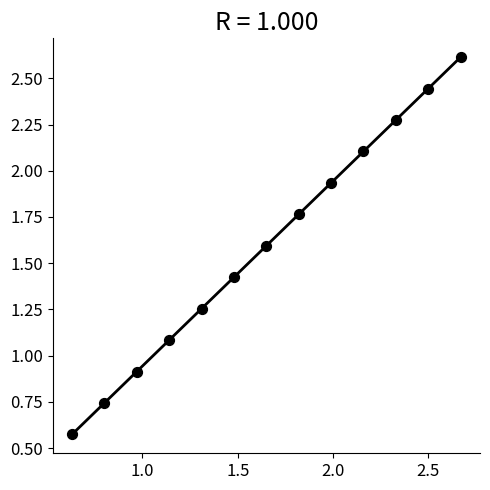

What is the range of X values (max minus min)?

2.0